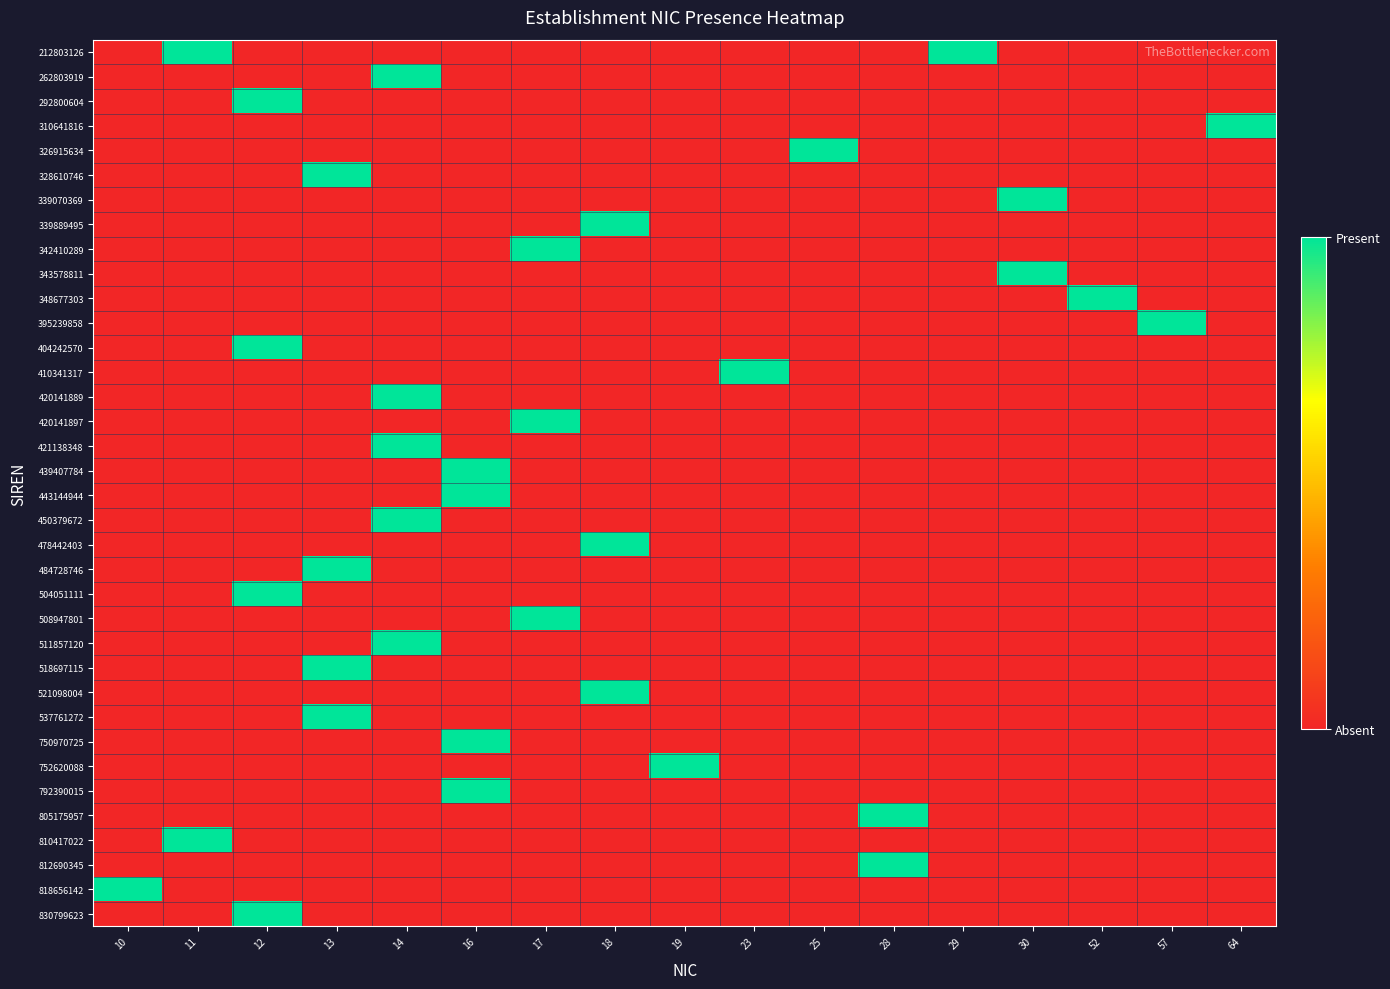

Which label corresponds to the largest value in the chart?

11